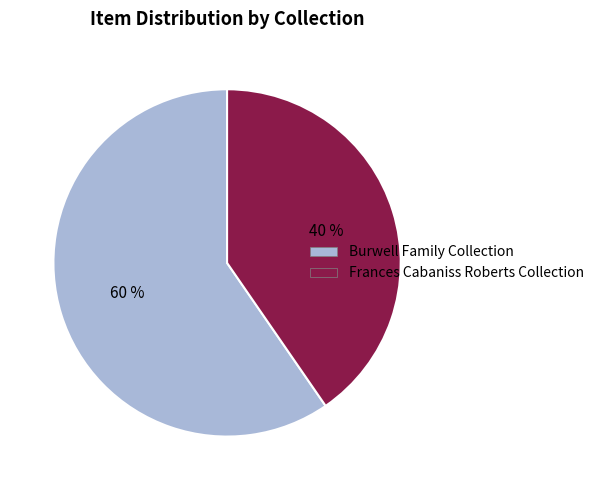

Rank the categories by value from lowest to highest.

Frances Cabaniss Roberts Collection, Burwell Family Collection